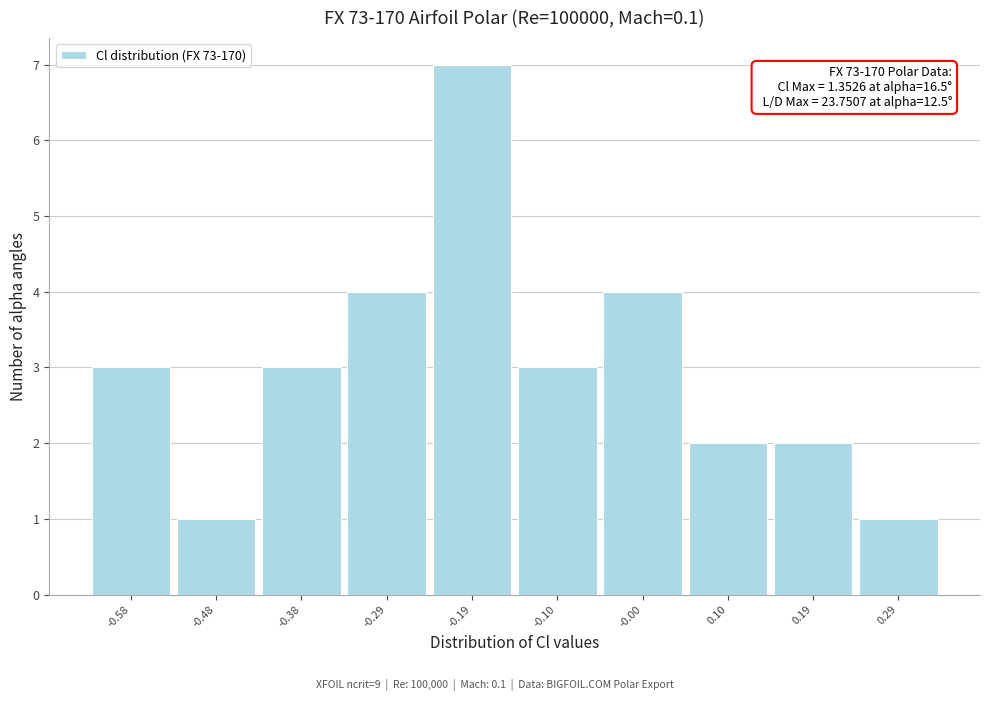

Which range on the x-axis has the tallest bar?

-0.24 to -0.14